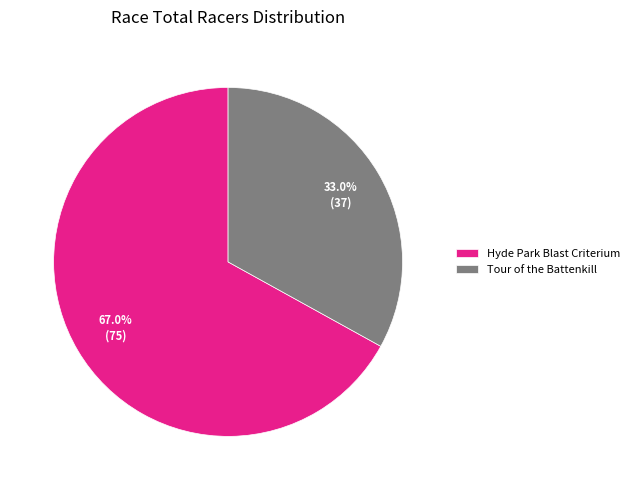

Is there a majority slice in this chart?

Yes